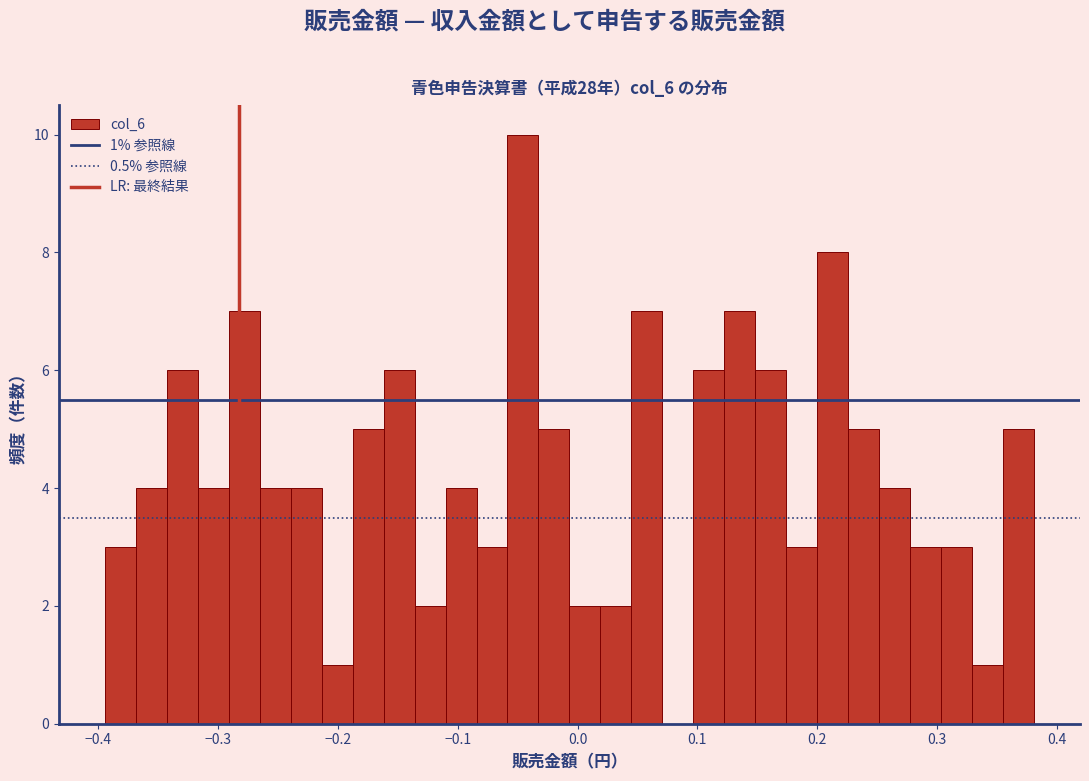

Read against the x-axis, roughly where is the centre of the tallest bar?

-0.05